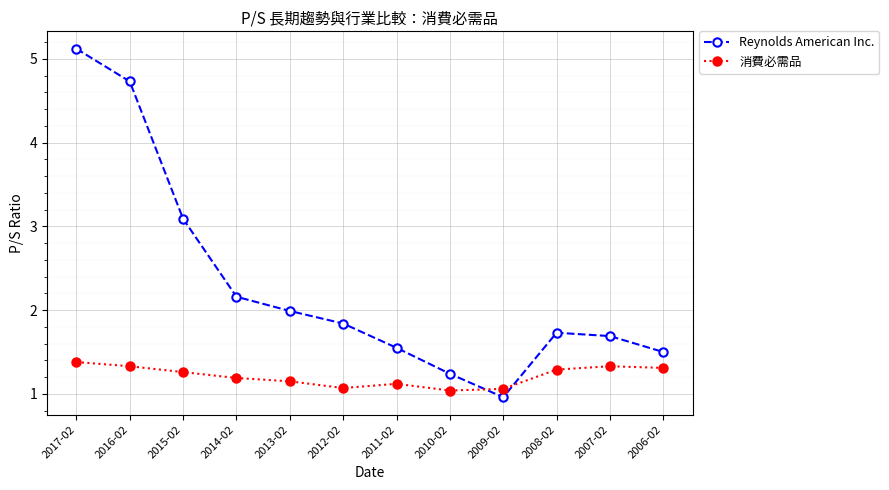

Which category has the highest value in the Reynolds American Inc. series?

2017-02